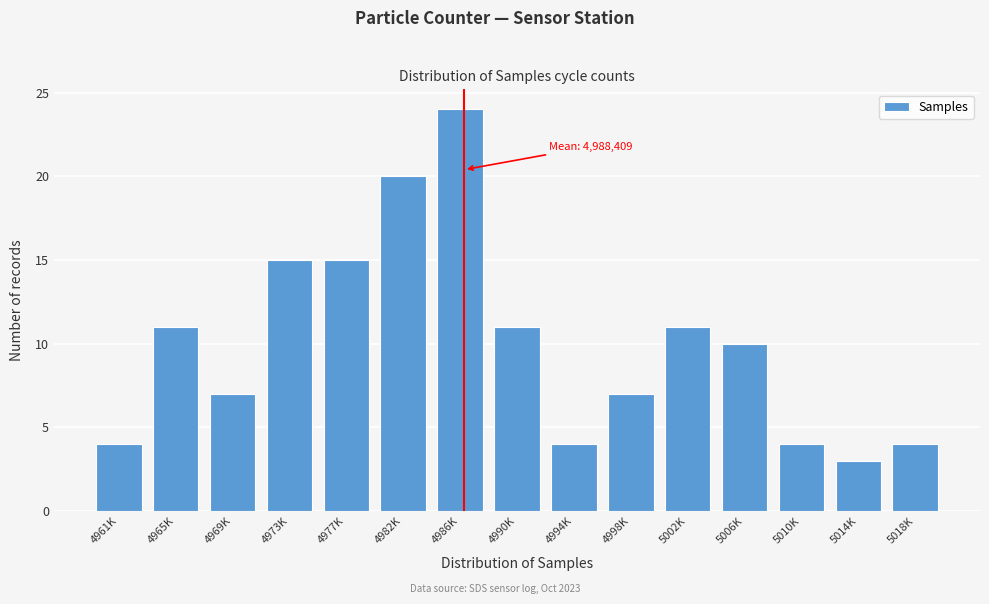

Reading right to left, what are all the values shown in this chart?

4	3	4	10	11	7	4	11	24	20	15	15	7	11	4